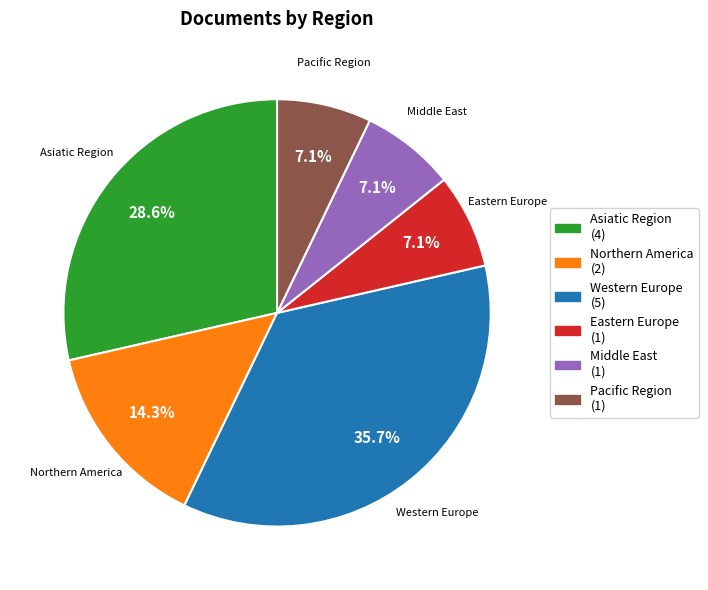

To the nearest percent, what is the difference between the largest and smallest slice percentages?

29%